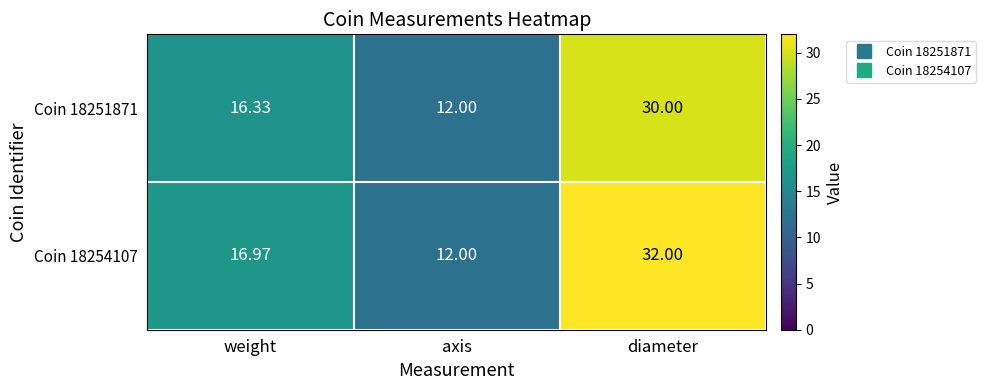

At which label does Coin 18254107 first exceed 16?

weight